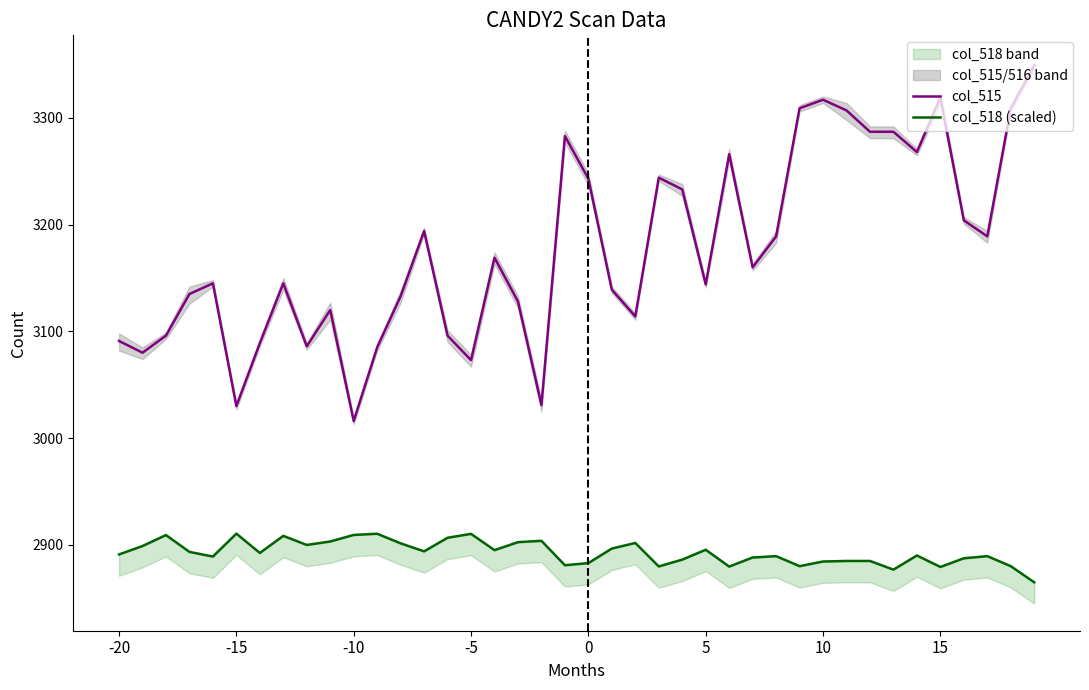

True or false: col_515 and col_518 (scaled) cross at least once.

False